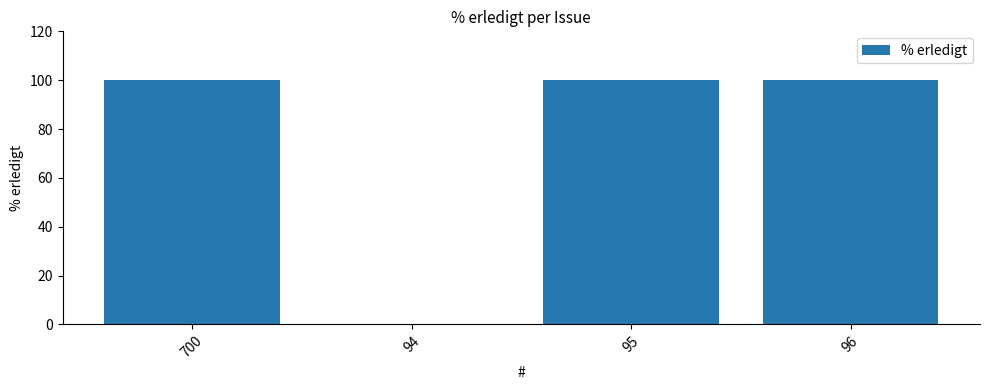

What value does the data have at 95, to the nearest 50?

100